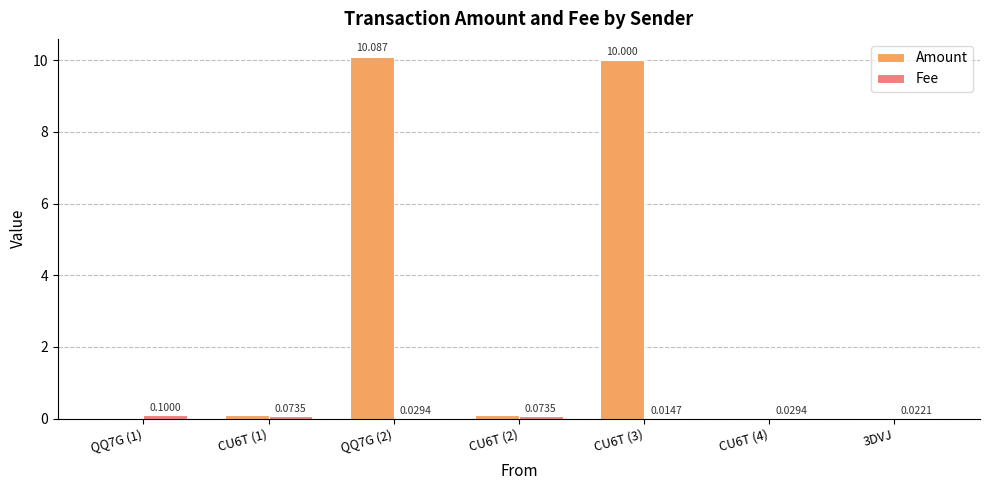

At which label is Amount closest to 5?

CU6T (2)